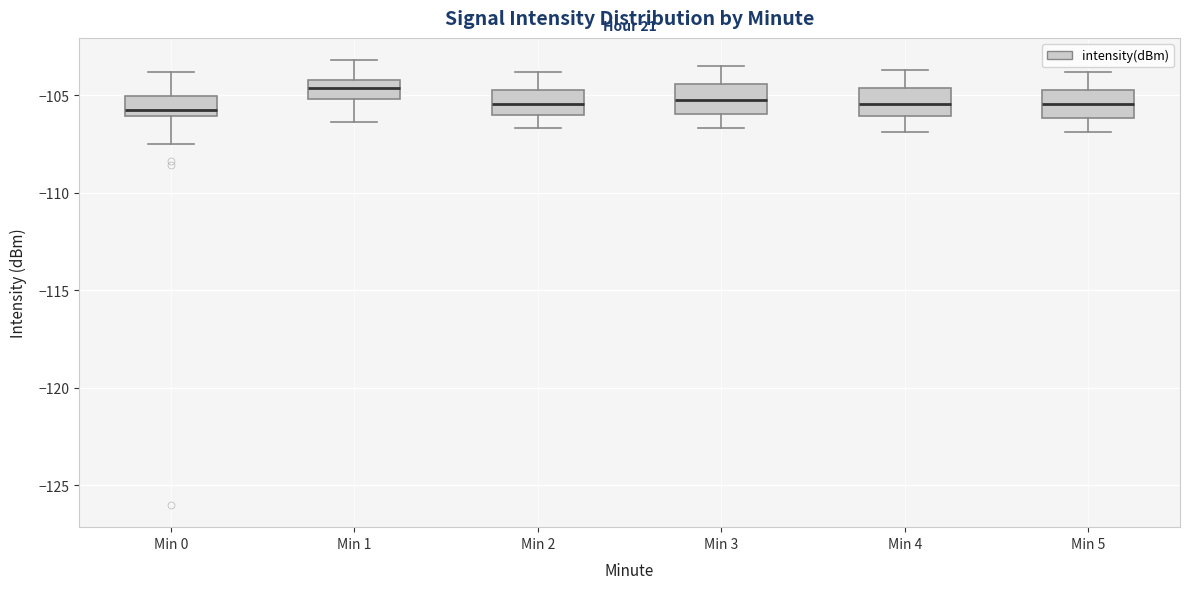

Reading left to right, transcribe this box plot: for each box, give where its median line is, the range the box spans, and where its two whiskers end, as read against the y-axis. The values are not printed on the chart, so give them approximately, as read against the axis.

Min 0: median -106.0 (just above the box's lower edge), box -106.0 to -105.0, whiskers -107.5 to -104.0
Min 1: median -104.5, box -105.0 to -104.0, whiskers -106.5 to -103.0
Min 2: median -105.5, box -106.0 to -104.5, whiskers -106.5 to -104.0
Min 3: median -105.0, box -106.0 to -104.5, whiskers -106.5 to -103.5
Min 4: median -105.5, box -106.0 to -104.5, whiskers -107.0 to -103.5
Min 5: median -105.5, box -106.0 to -104.5, whiskers -107.0 to -104.0